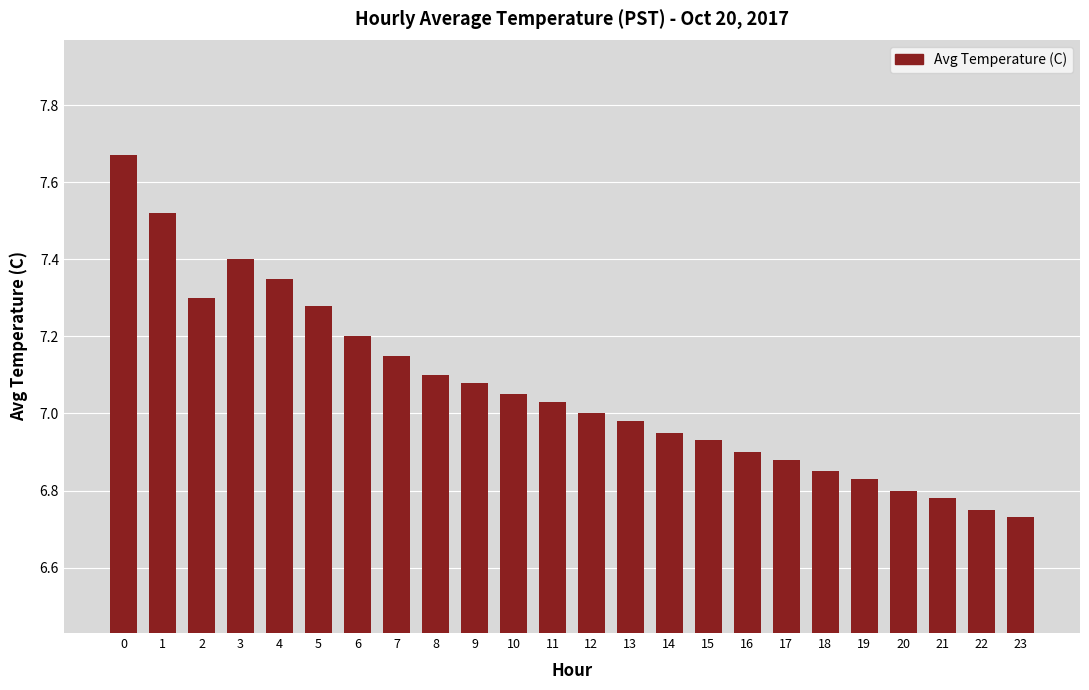

What is the change in value from 3 to 23?

-0.7